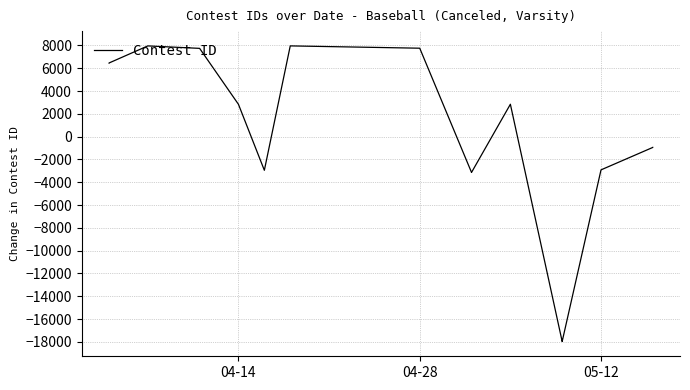

Count the number of categories in the chart.

16